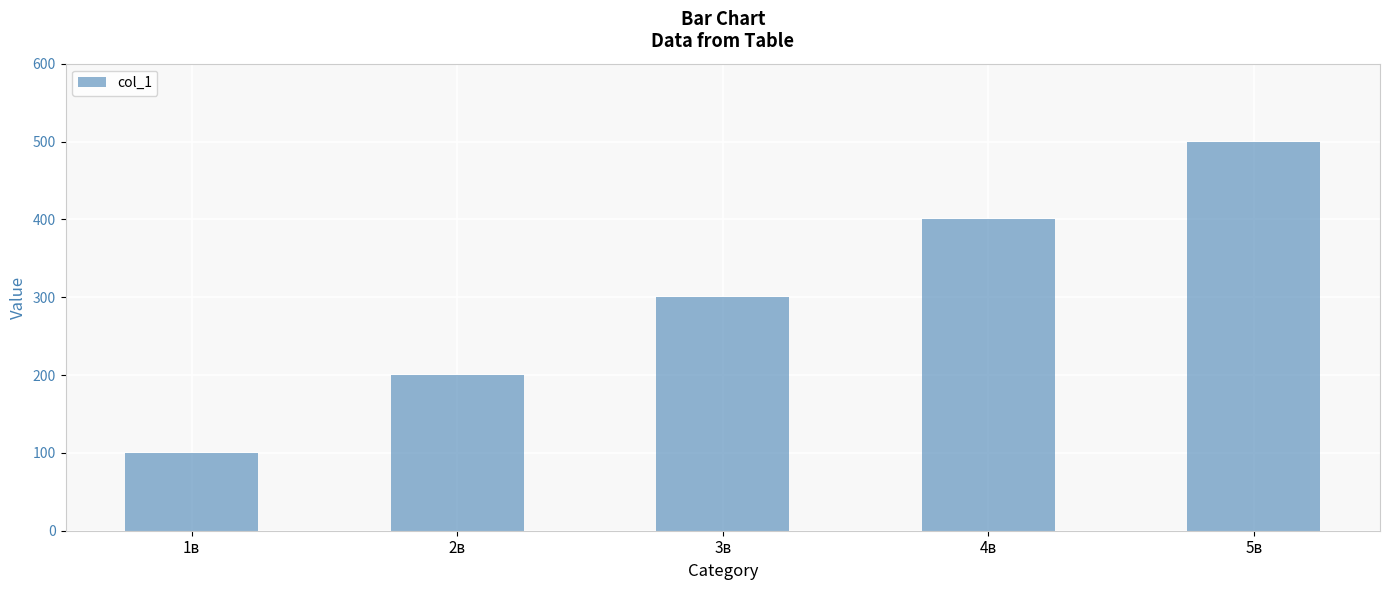

How many categories are shown in the chart?

5